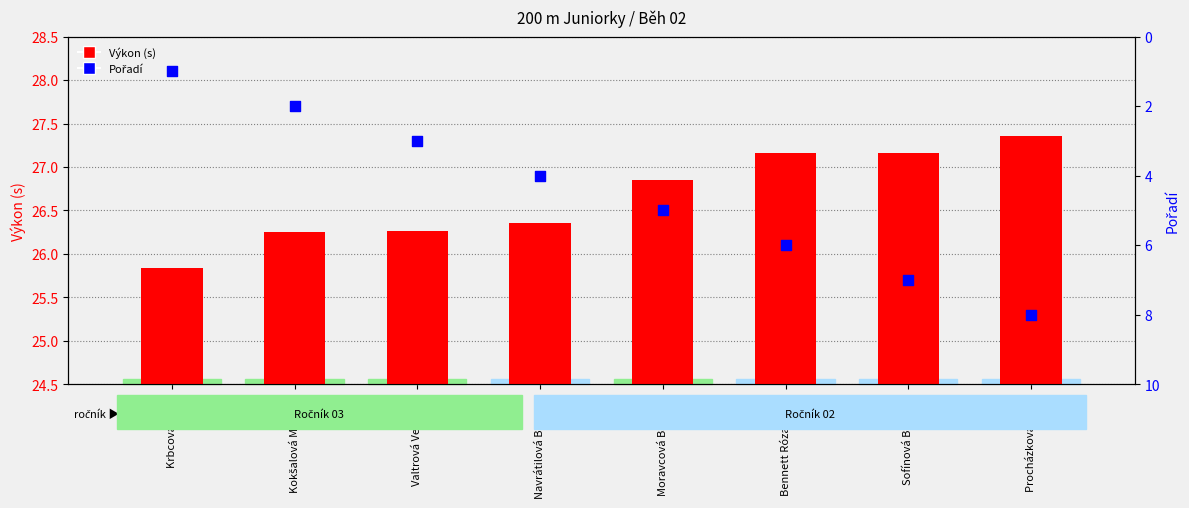

At which category is the sum across all series the highest?

Procházková Lucie